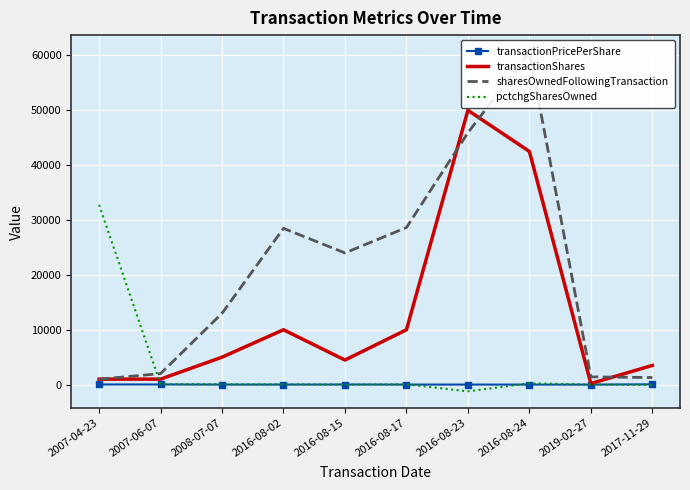

What is the total value across all series at 2016-08-23?

94698.6